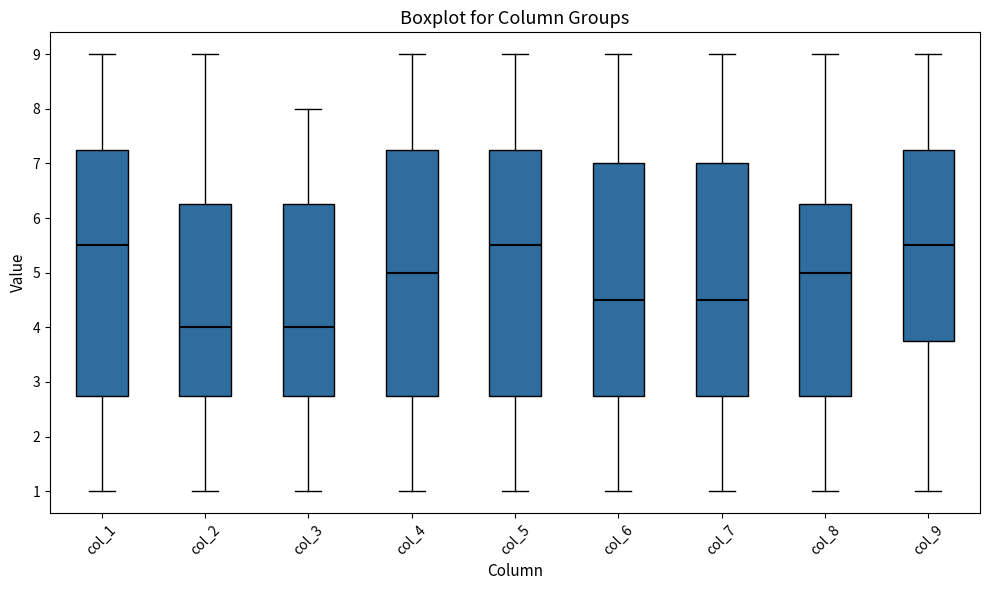

Reading left to right, transcribe this box plot: for each box, give where its median line is, the range the box spans, and where its two whiskers end, as read against the y-axis. The values are not printed on the chart, so give them approximately, as read against the axis.

col_1: median 5.5, box 2.8 to 7.3, whiskers 1.0 to 9.0
col_2: median 4.0, box 2.8 to 6.3, whiskers 1.0 to 9.0
col_3: median 4.0, box 2.8 to 6.3, whiskers 1.0 to 8.0
col_4: median 5.0, box 2.8 to 7.3, whiskers 1.0 to 9.0
col_5: median 5.5, box 2.8 to 7.3, whiskers 1.0 to 9.0
col_6: median 4.5, box 2.8 to 7.0, whiskers 1.0 to 9.0
col_7: median 4.5, box 2.8 to 7.0, whiskers 1.0 to 9.0
col_8: median 5.0, box 2.8 to 6.3, whiskers 1.0 to 9.0
col_9: median 5.5, box 3.8 to 7.3, whiskers 1.0 to 9.0